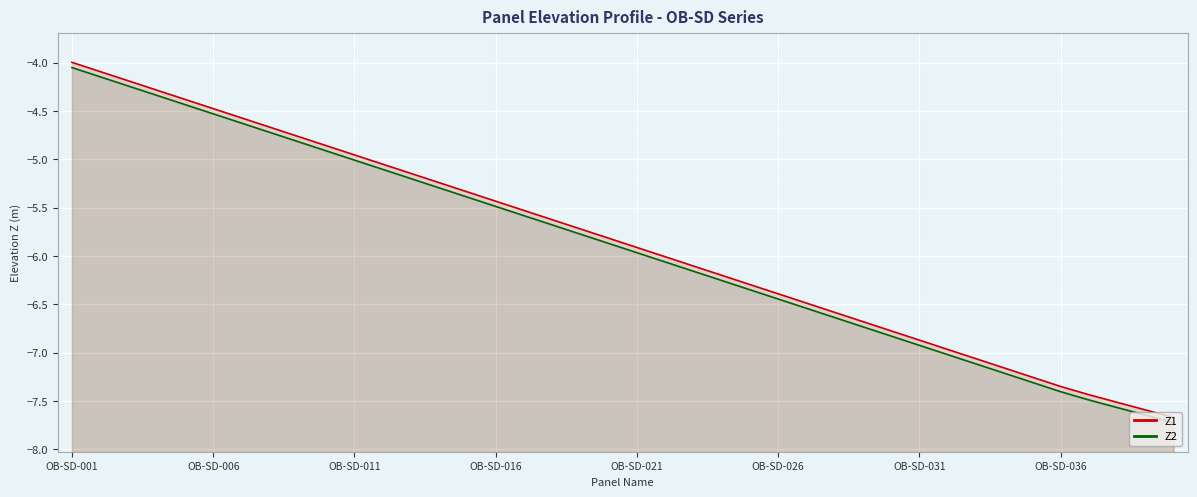

What is the average value of the Z2 series?

-5.9